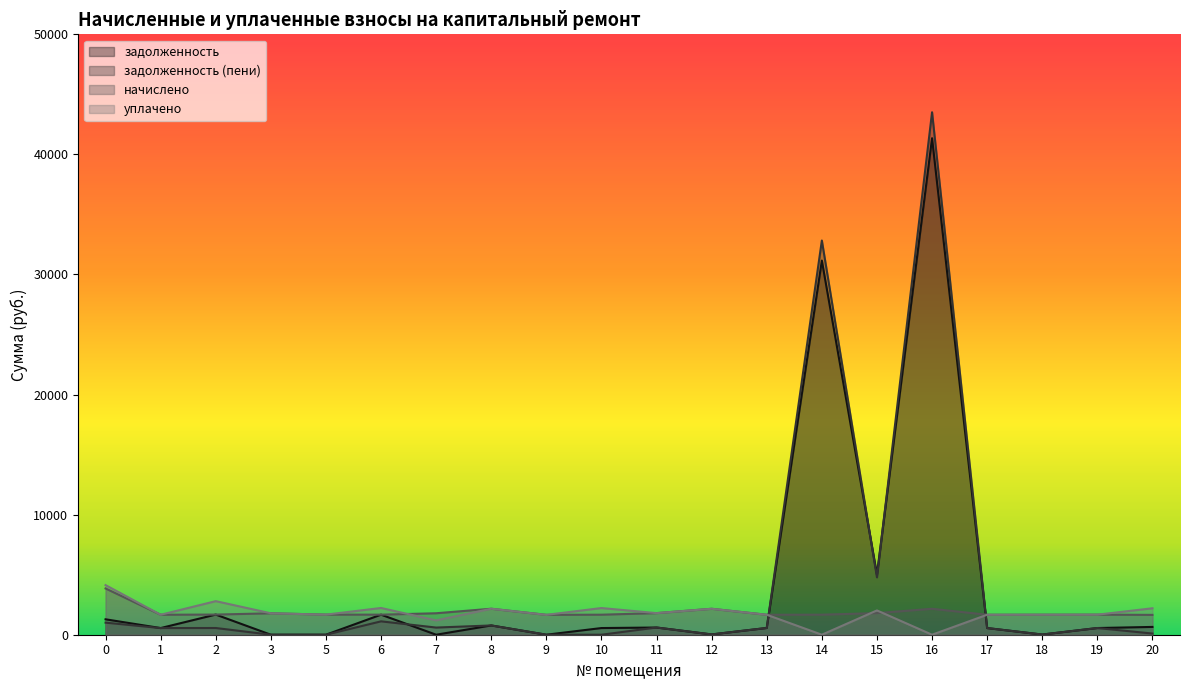

What is the minimum value for начислено?

1651.8